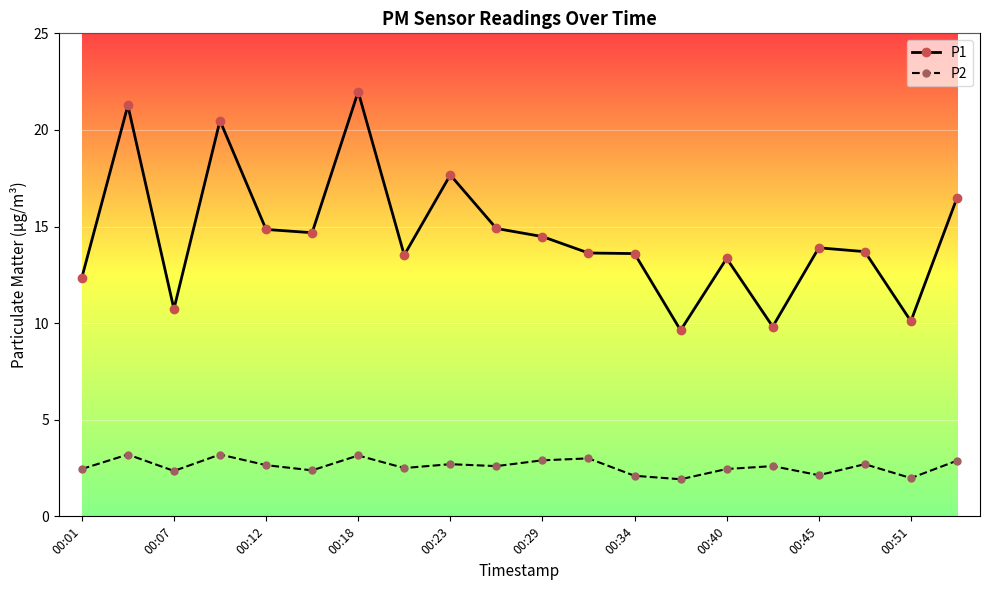

Which series has the largest range (max minus min)?

P1